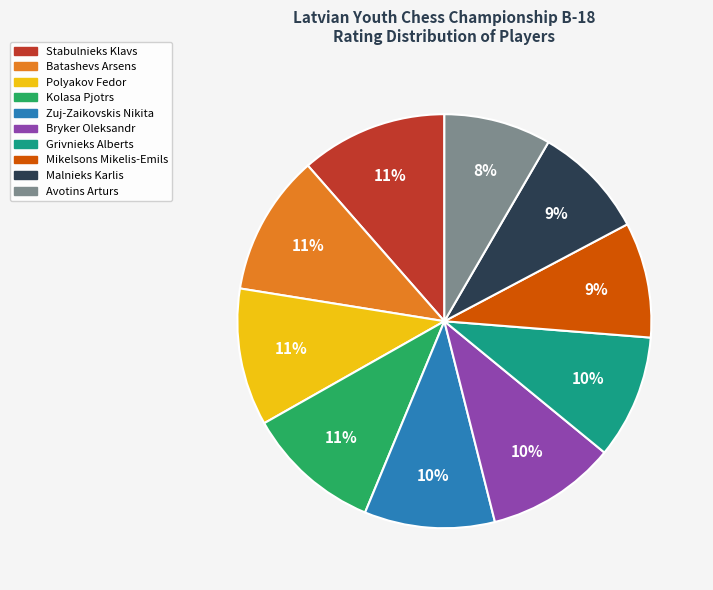

To the nearest percent, what percentage of the pie is Polyakov Fedor?

11%